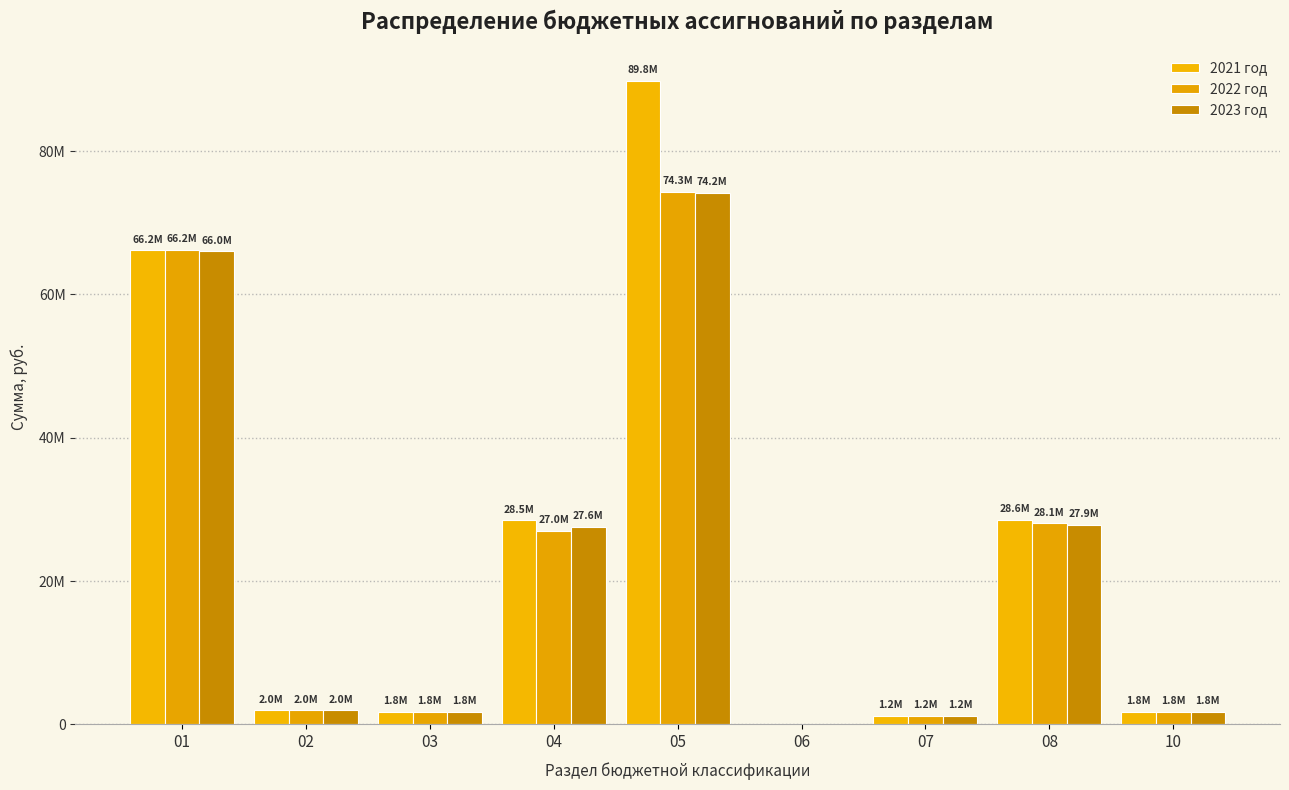

Is the value of 2023 год at 02 greater than the value of 2022 год at 10?

Yes